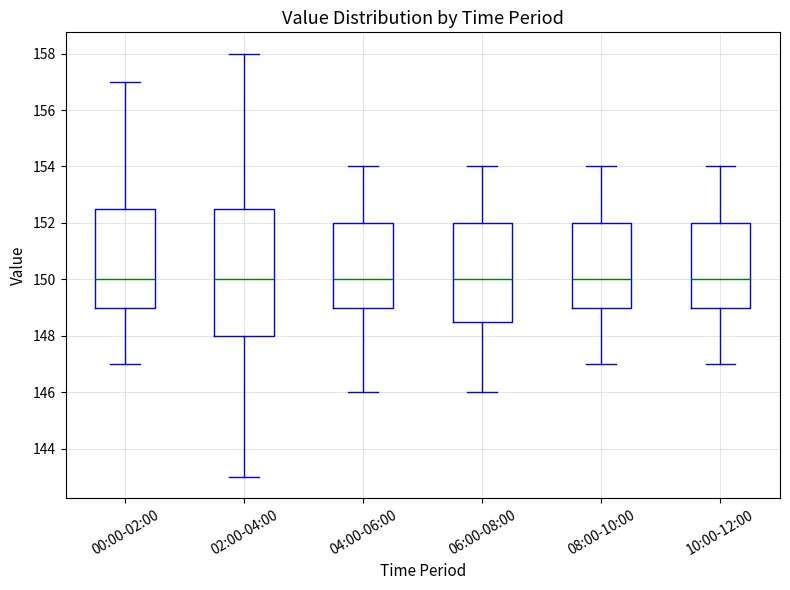

Where is the upper edge of the box for 10:00-12:00 on the y-axis? The values are not printed on the chart, so give them approximately, as read against the axis.

152.0